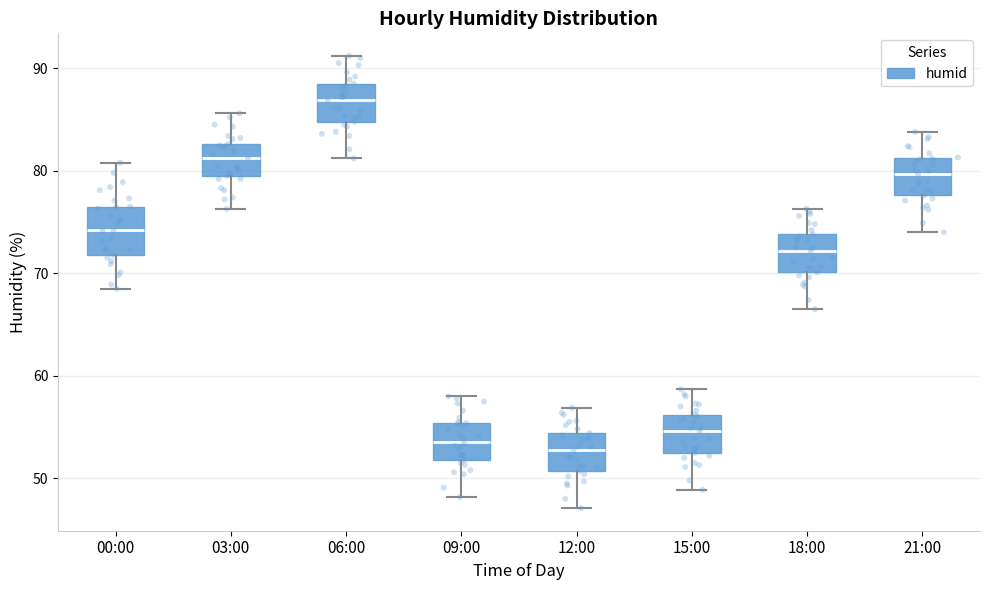

Reading left to right, transcribe this box plot: for each box, give where its median line is, the range the box spans, and where its two whiskers end, as read against the y-axis. The values are not printed on the chart, so give them approximately, as read against the axis.

00:00: median 74, box 72 to 77, whiskers 69 to 81
03:00: median 81, box 80 to 83, whiskers 76 to 86
06:00: median 87, box 85 to 89, whiskers 81 to 91
09:00: median 54, box 52 to 55, whiskers 48 to 58
12:00: median 53, box 51 to 54, whiskers 47 to 57
15:00: median 55, box 53 to 56, whiskers 49 to 59
18:00: median 72, box 70 to 74, whiskers 67 to 76
21:00: median 80, box 78 to 81, whiskers 74 to 84